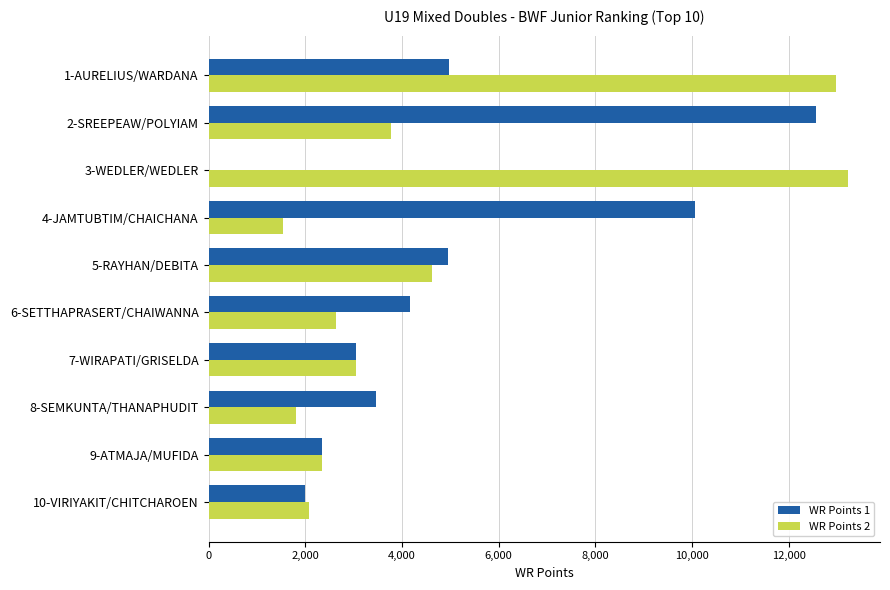

The value of WR Points 1 at 9-ATMAJA/MUFIDA is 2355. True or false?

True